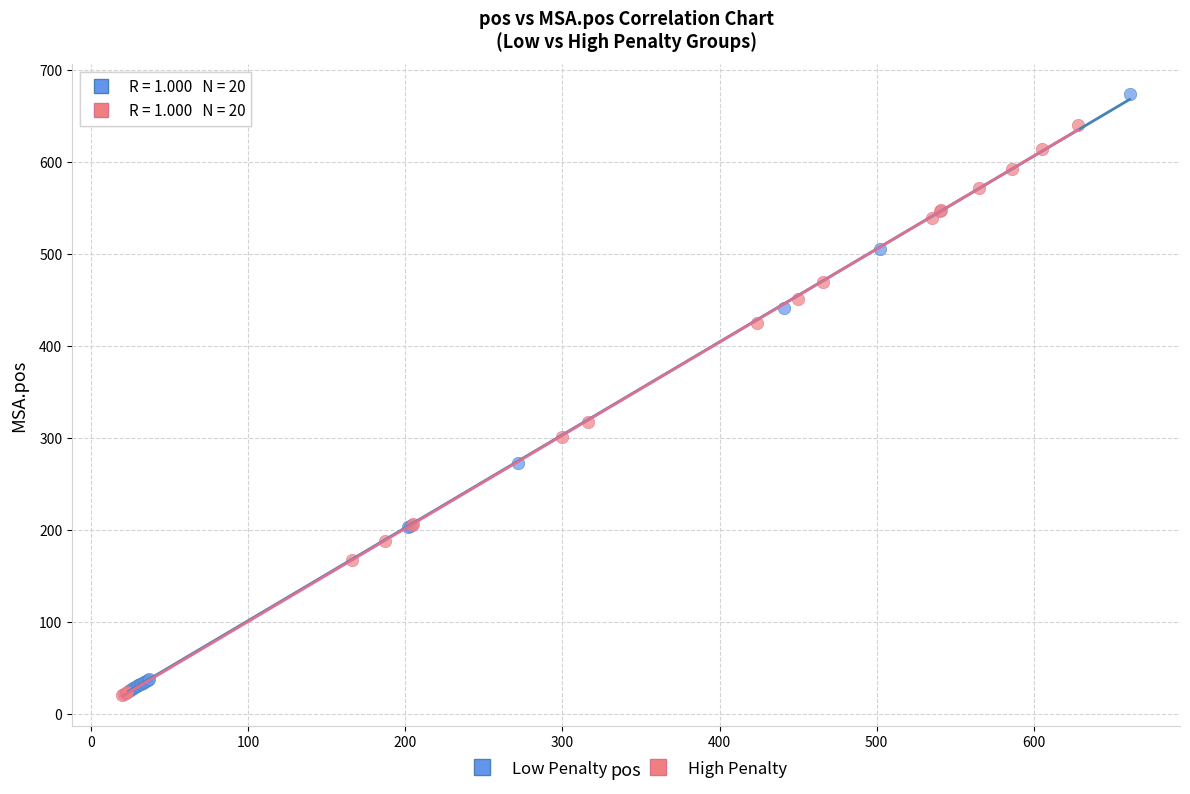

Which series reaches the maximum Y coordinate?

Low Penalty